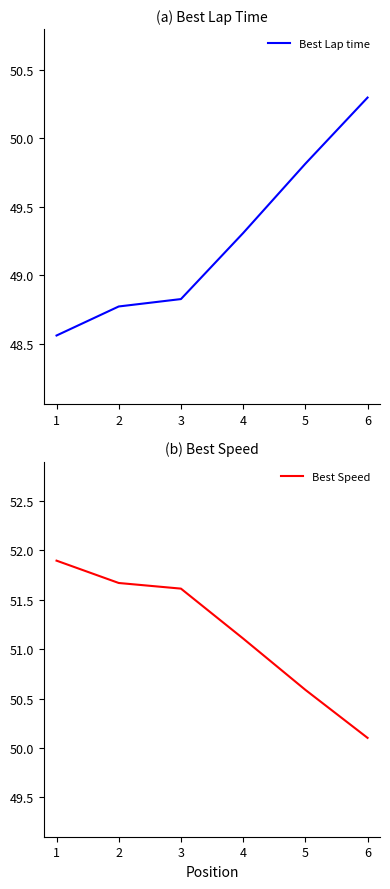

True or false: Best Speed and Best Lap time cross at least once.

True